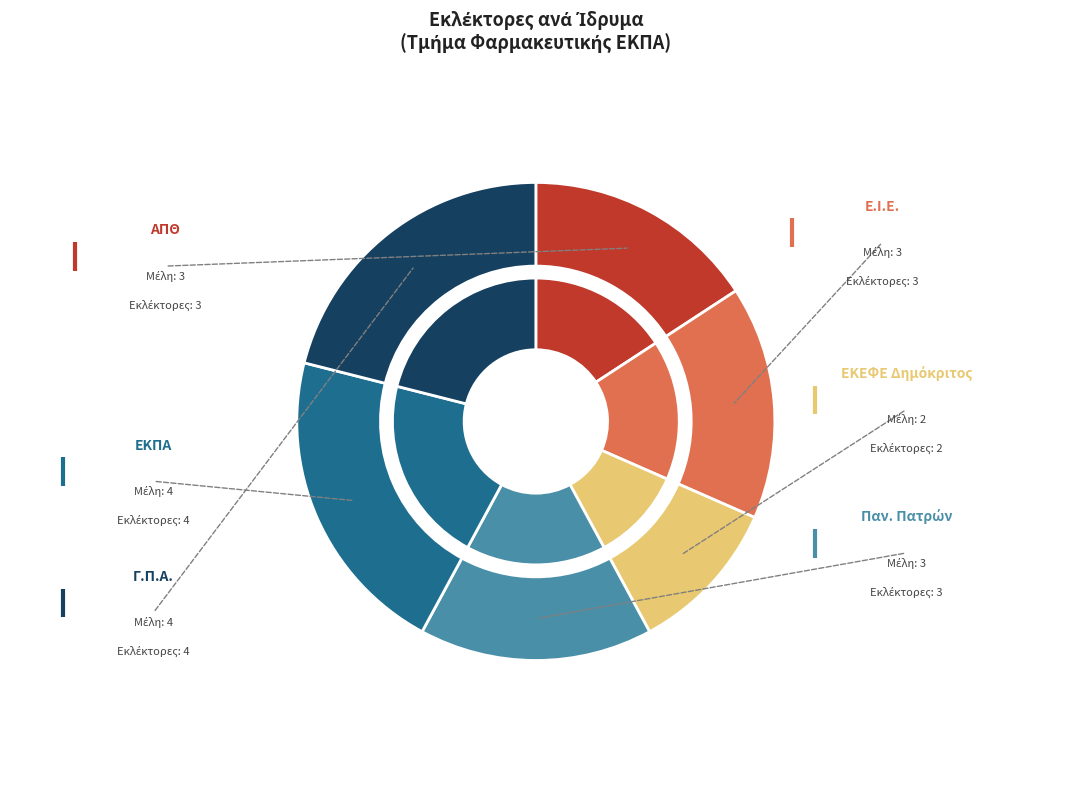

Which series has the widest spread of values?

inner